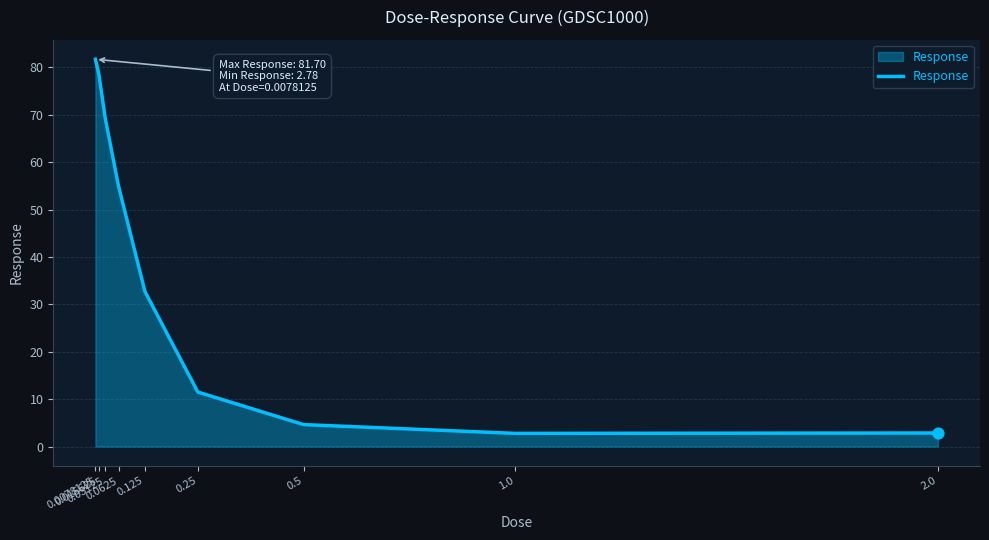

Which has a higher value, 0.125 or 0.015625?

0.015625